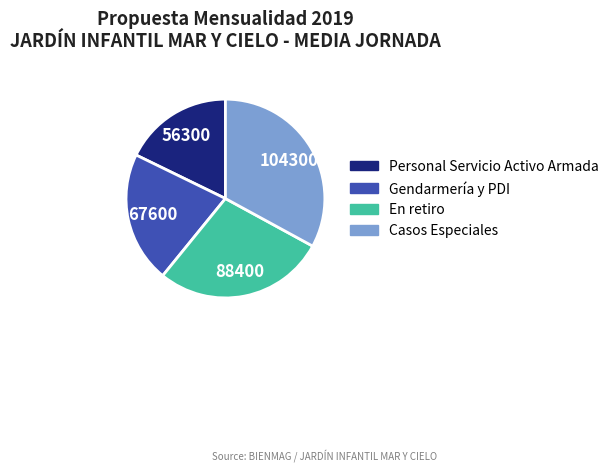

Do Casos Especiales and En retiro together represent more than half of the pie?

Yes